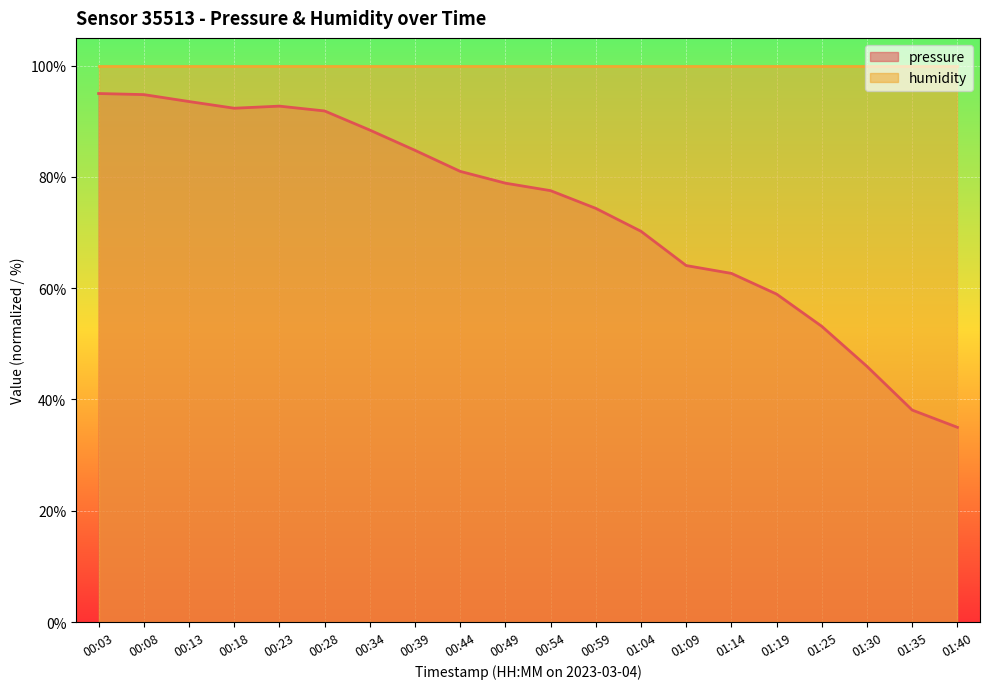

Where does the data first go above 78?

00:03